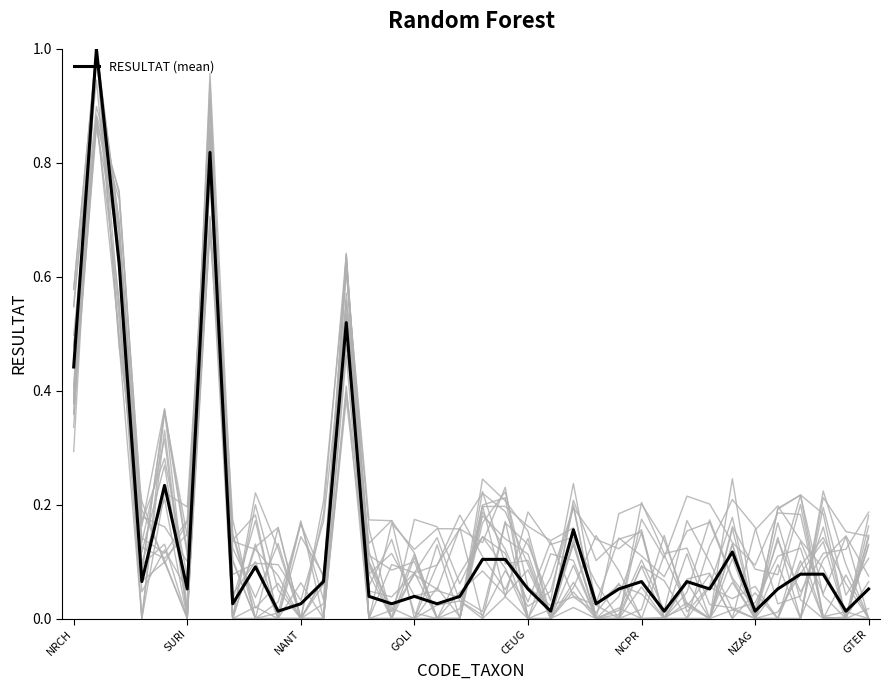

True or false: the data shows 0.0 at 14.

False